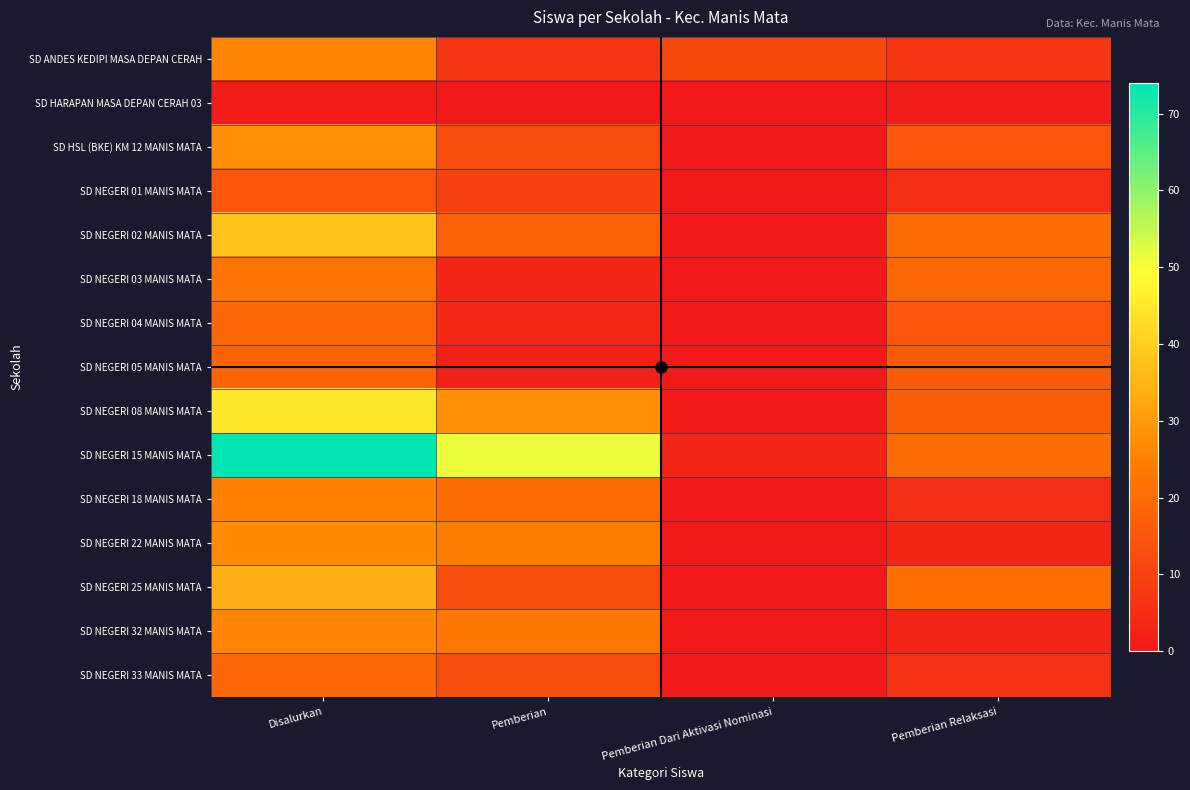

Between Disalurkan and Pemberian Relaksasi, which series saw the biggest shift?

SD NEGERI 15 MANIS MATA